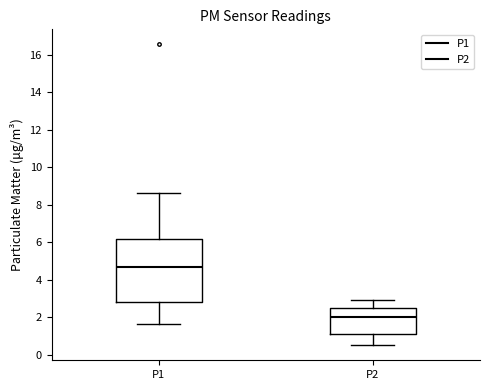

Reading left to right, read every box against the y-axis: the position of its median line, the range the box covers, and the ends of its whiskers. The values are not printed on the chart, so give them approximately, as read against the axis.

P1: median 4.6, box 2.8 to 6.2, whiskers 1.6 to 8.6
P2: median 2.0, box 1.0 to 2.6, whiskers 0.6 to 3.0